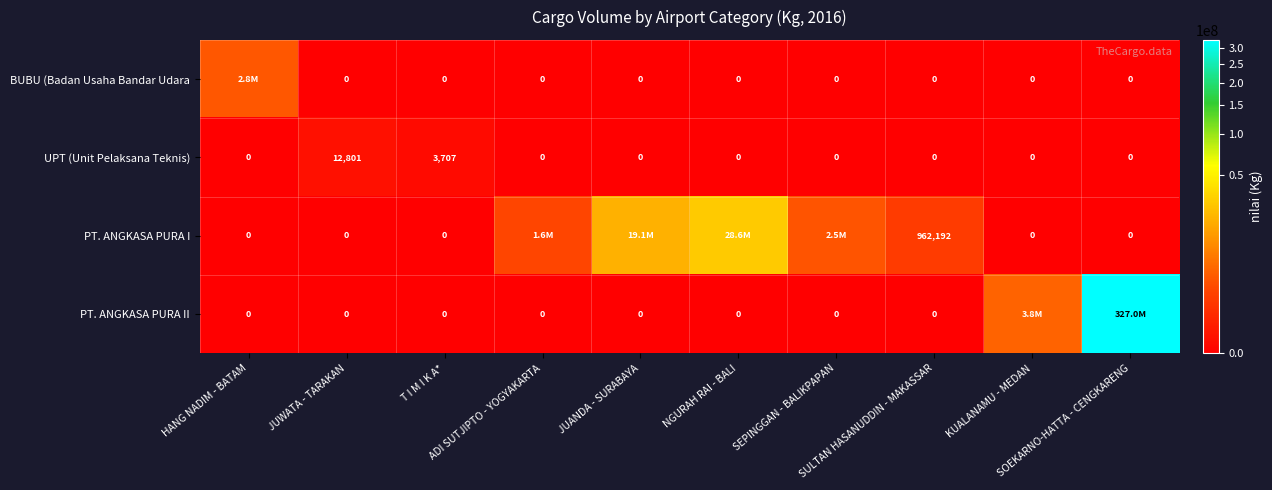

What is the difference between the highest and lowest values at NGURAH RAI - BALI?

28562537